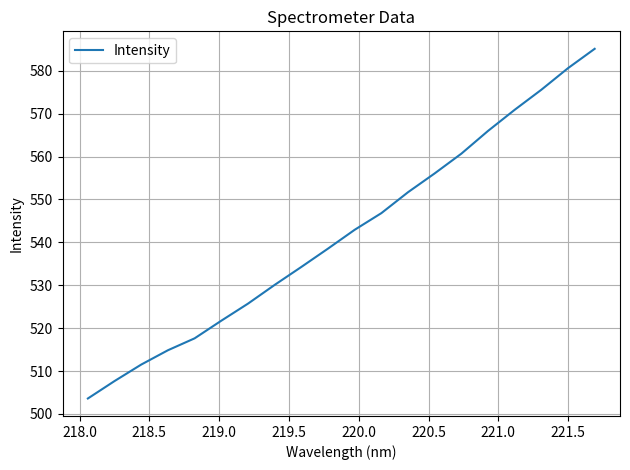

What is the difference between the maximum and minimum values?

81.5